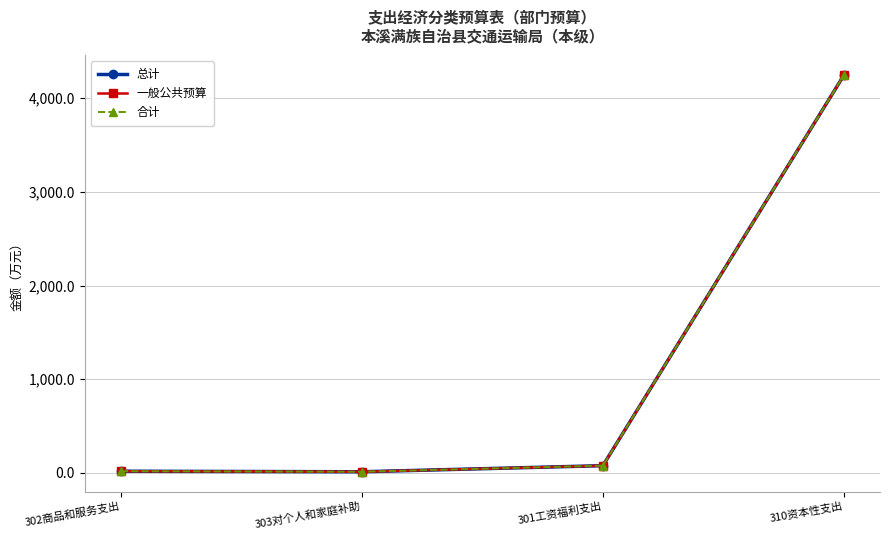

At which label does 总计 first exceed 77?

301工资福利支出